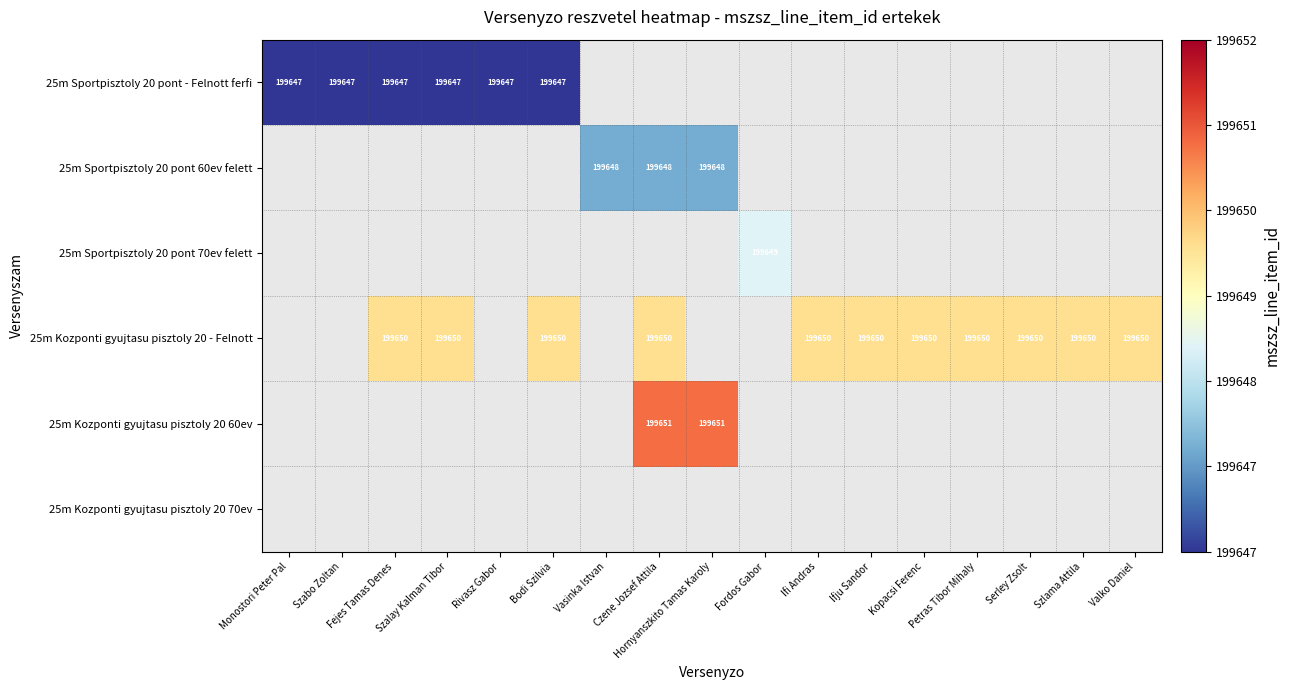

True or false: 25m Kozponti gyujtasu pisztoly 20 - Felnott has a value of 350964.2 at Szlama Attila.

False